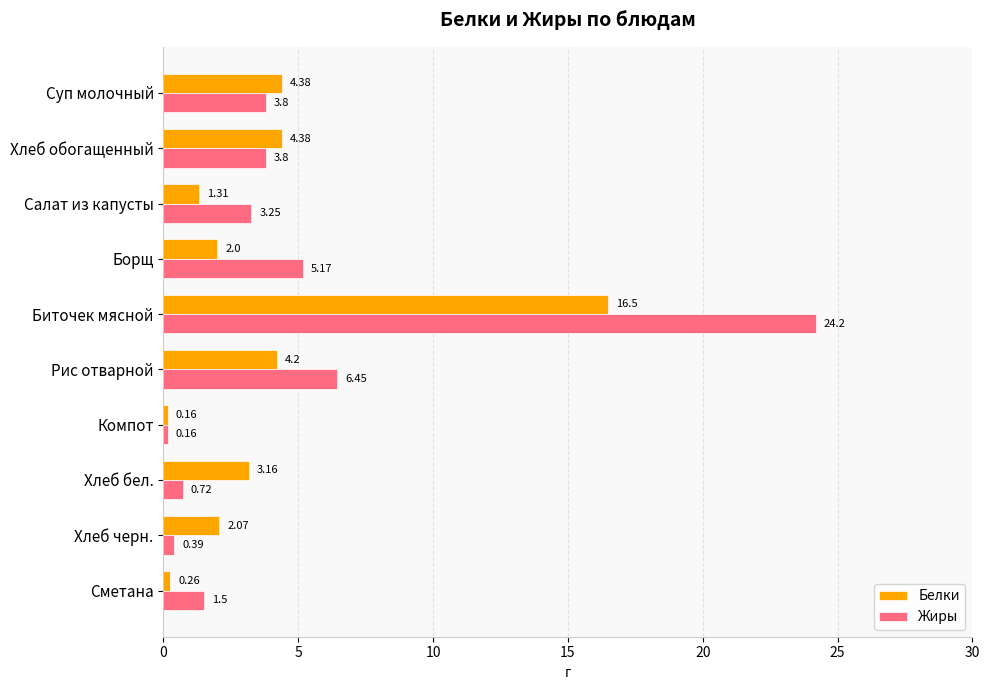

Which series has the widest spread of values?

Жиры